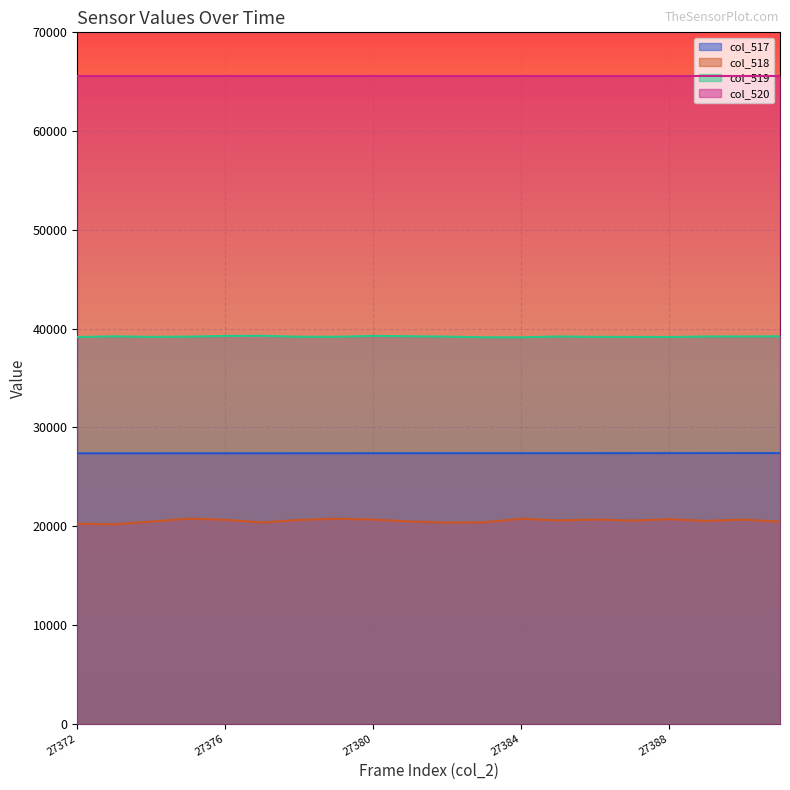

True or false: col_518 has a value of 33504 at 27378.

False